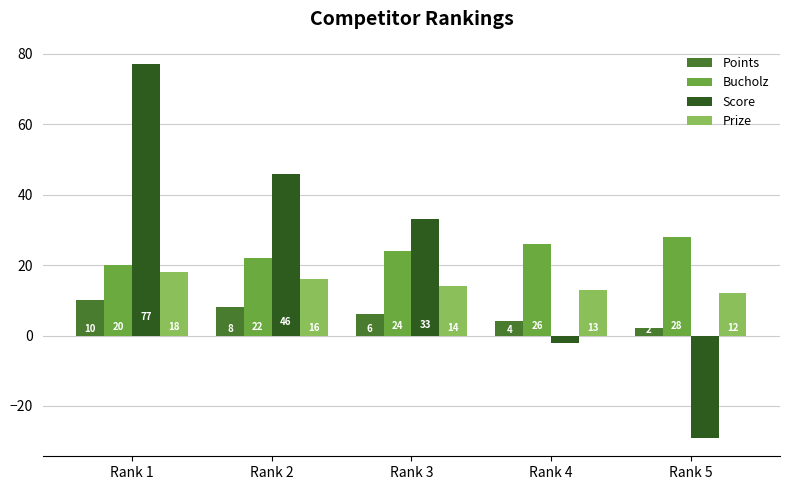

Reading right to left, what are all the values shown in this chart?

Points: 2	4	6	8	10
Bucholz: 28	26	24	22	20
Score: -29	-2	33	46	77
Prize: 12	13	14	16	18